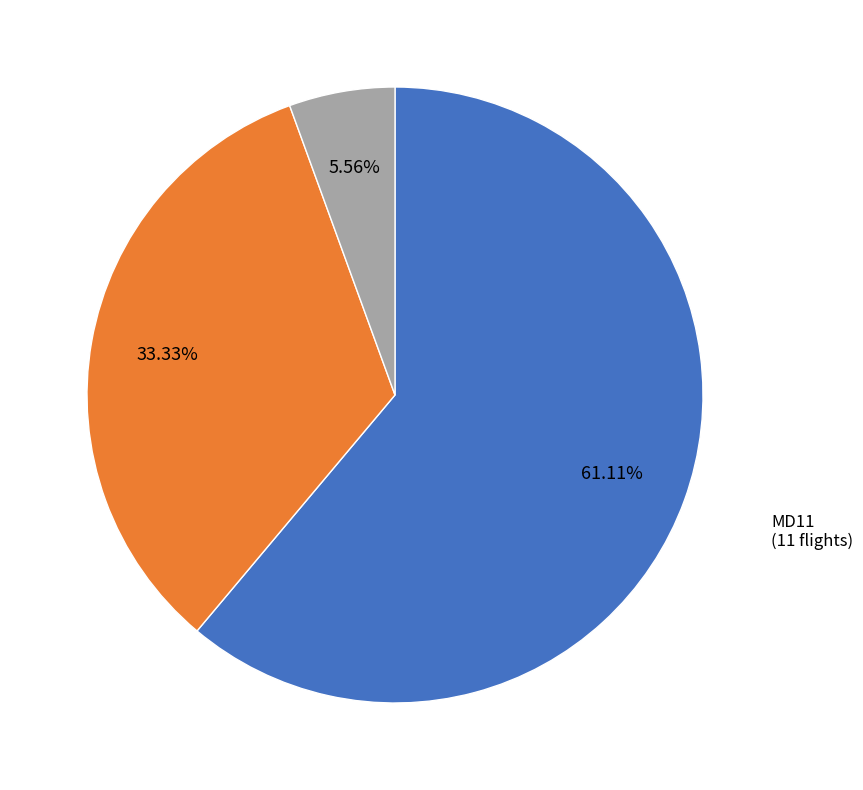

What is the ratio of the value at A306 to the value at DC10?

6.0